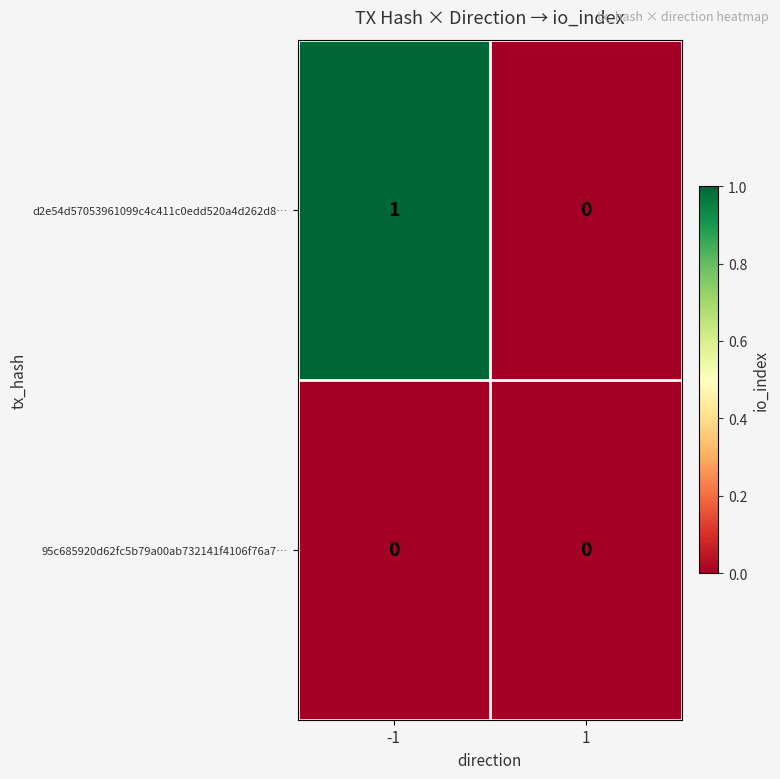

Rank the series by their average value, from lowest to highest.

95c685920d62fc5b79a00ab732141f4106f76a7…, d2e54d57053961099c4c411c0edd520a4d262d8…